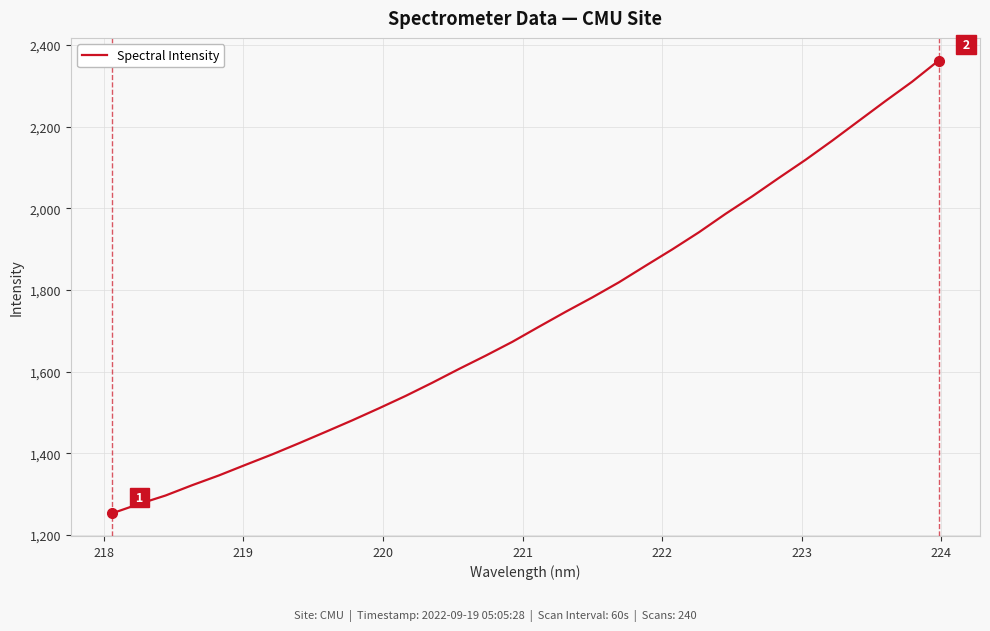

What is the difference between the maximum and minimum values?

1108.8